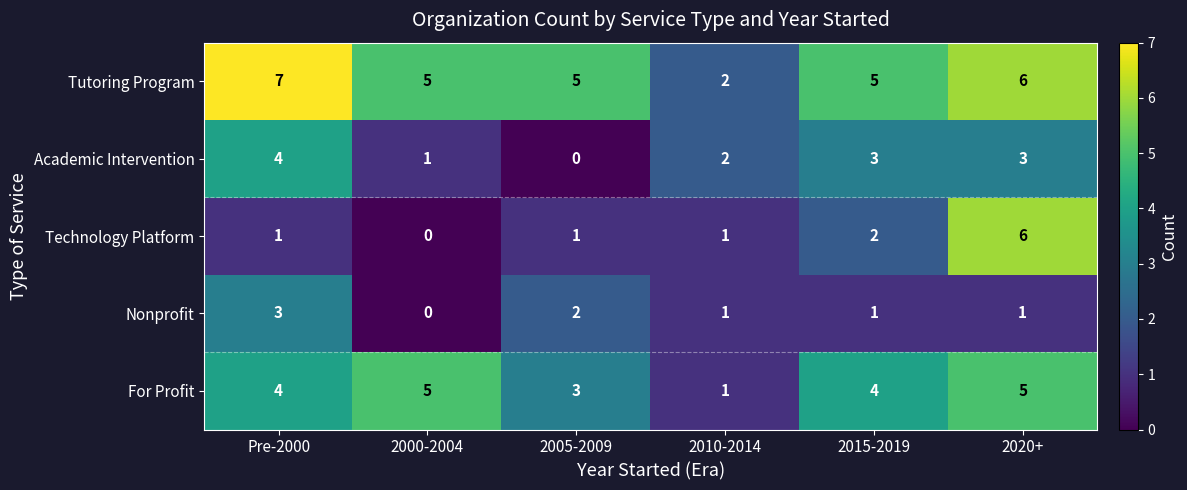

What is the sum of all Academic Intervention values?

13